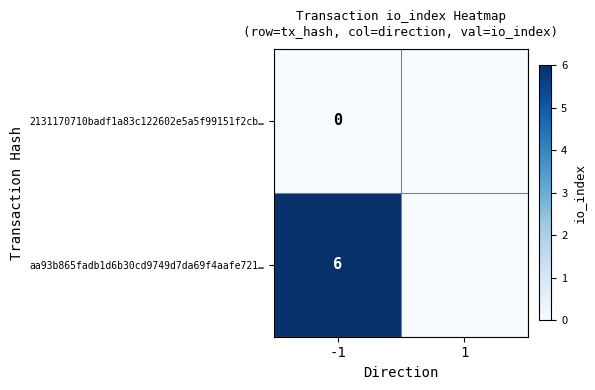

Rank the series at -1 from lowest to highest value.

2131170710badf1a83c122602e5a5f99151f2cb…, aa93b865fadb1d6b30cd9749d7da69f4aafe721…